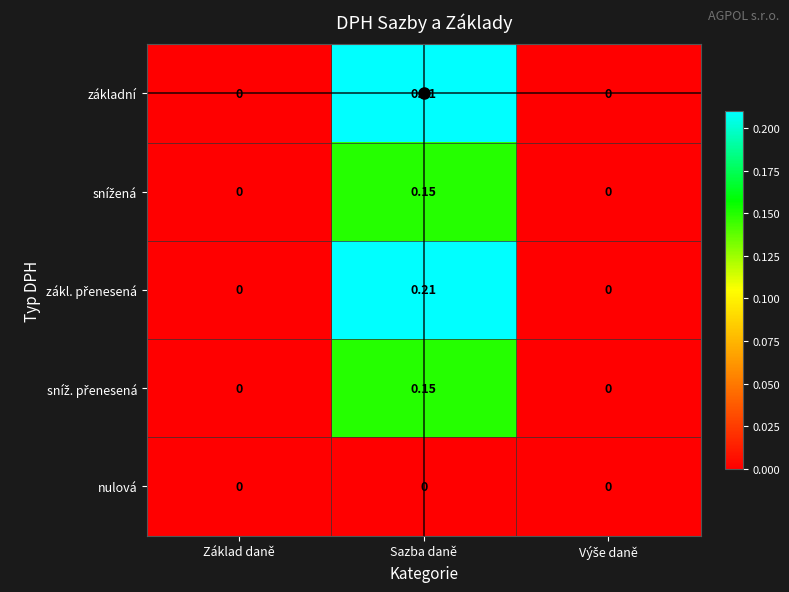

At which category does the chart reach its peak across all series?

Sazba daně